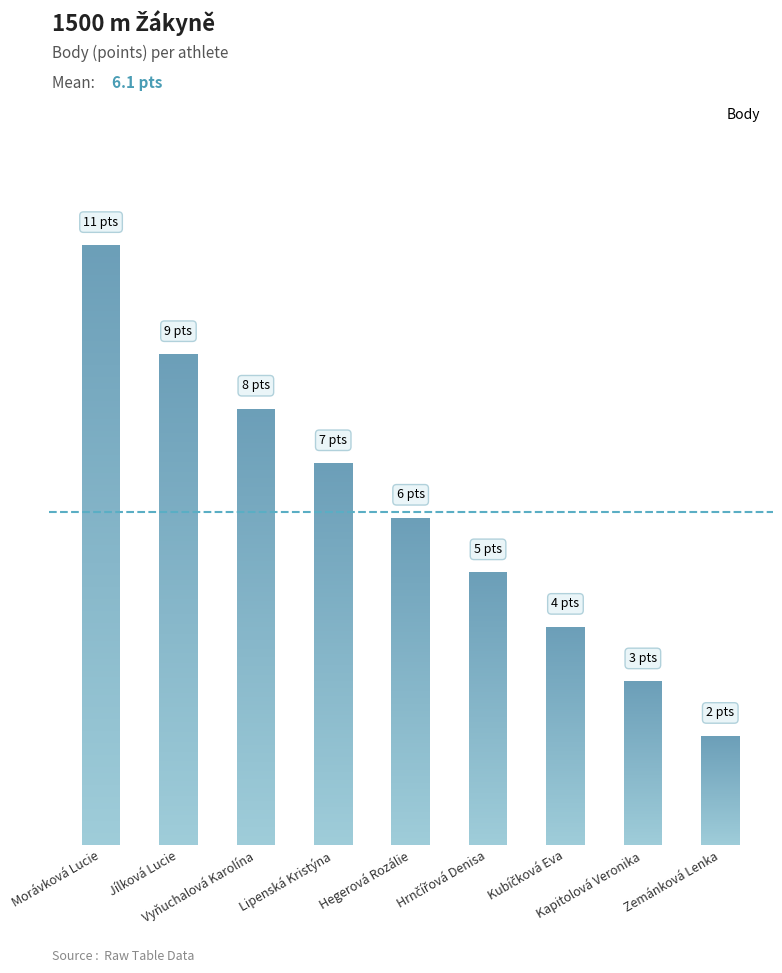

What is the label of the 2nd bar from the left?

Jílková Lucie